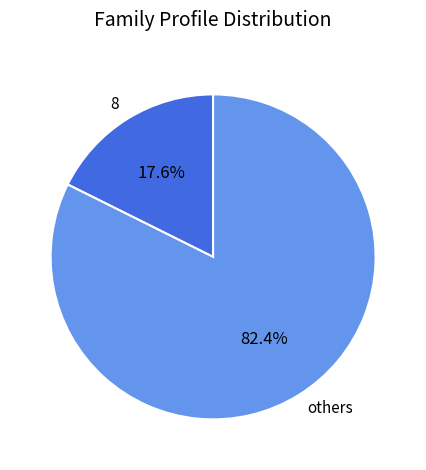

Count the number of slices in the pie.

2